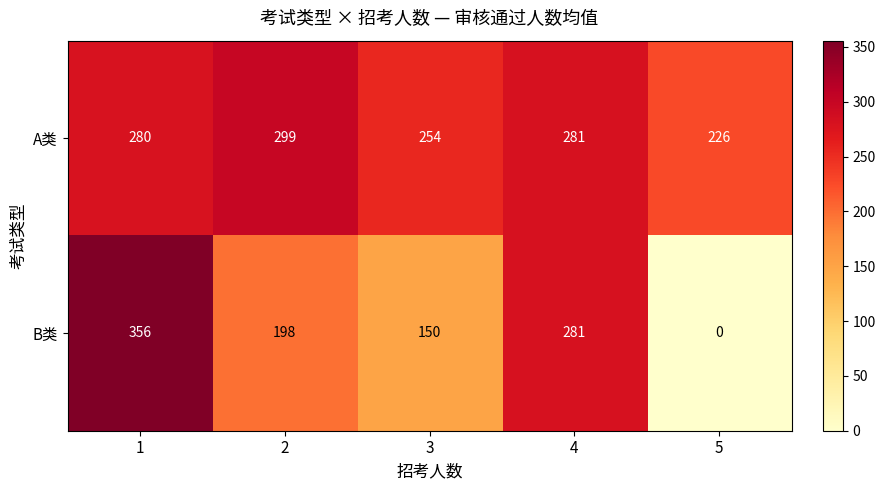

Which series has the largest total across all categories?

A类